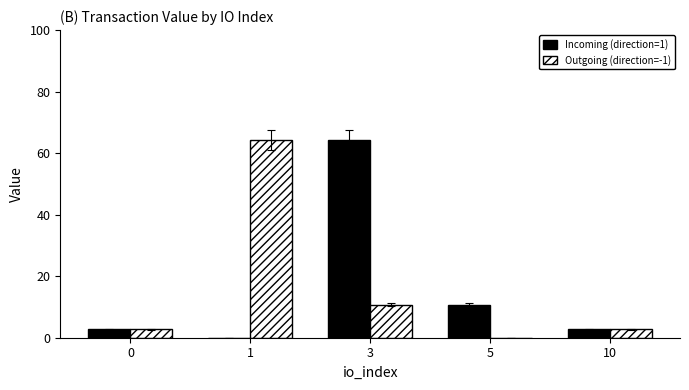

At which category is the sum across all series the highest?

3